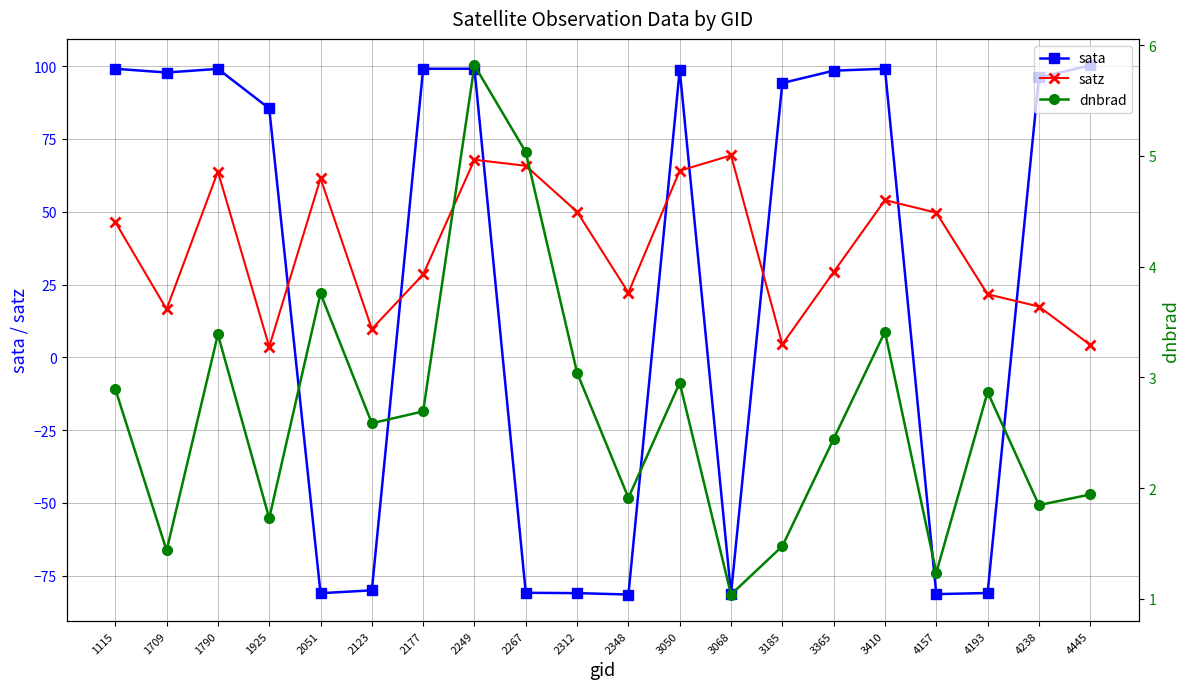

What is the maximum value shown in the chart?

100.3